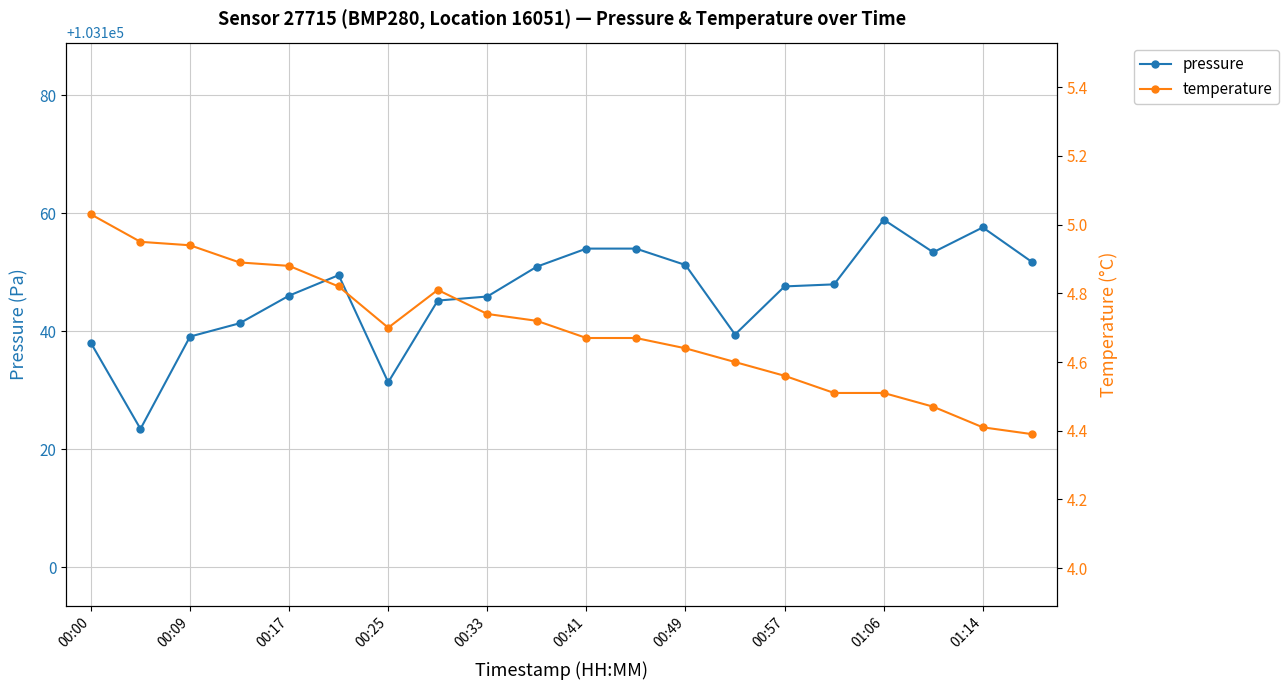

Rank the series by their maximum value, from lowest to highest.

temperature, pressure